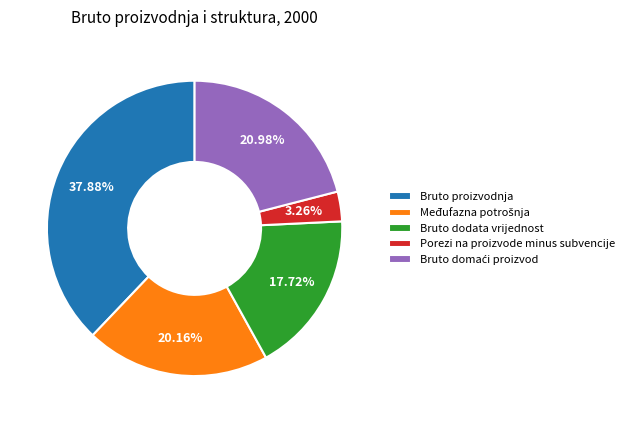

Which slice is the smallest?

Porezi na proizvode minus subvencije